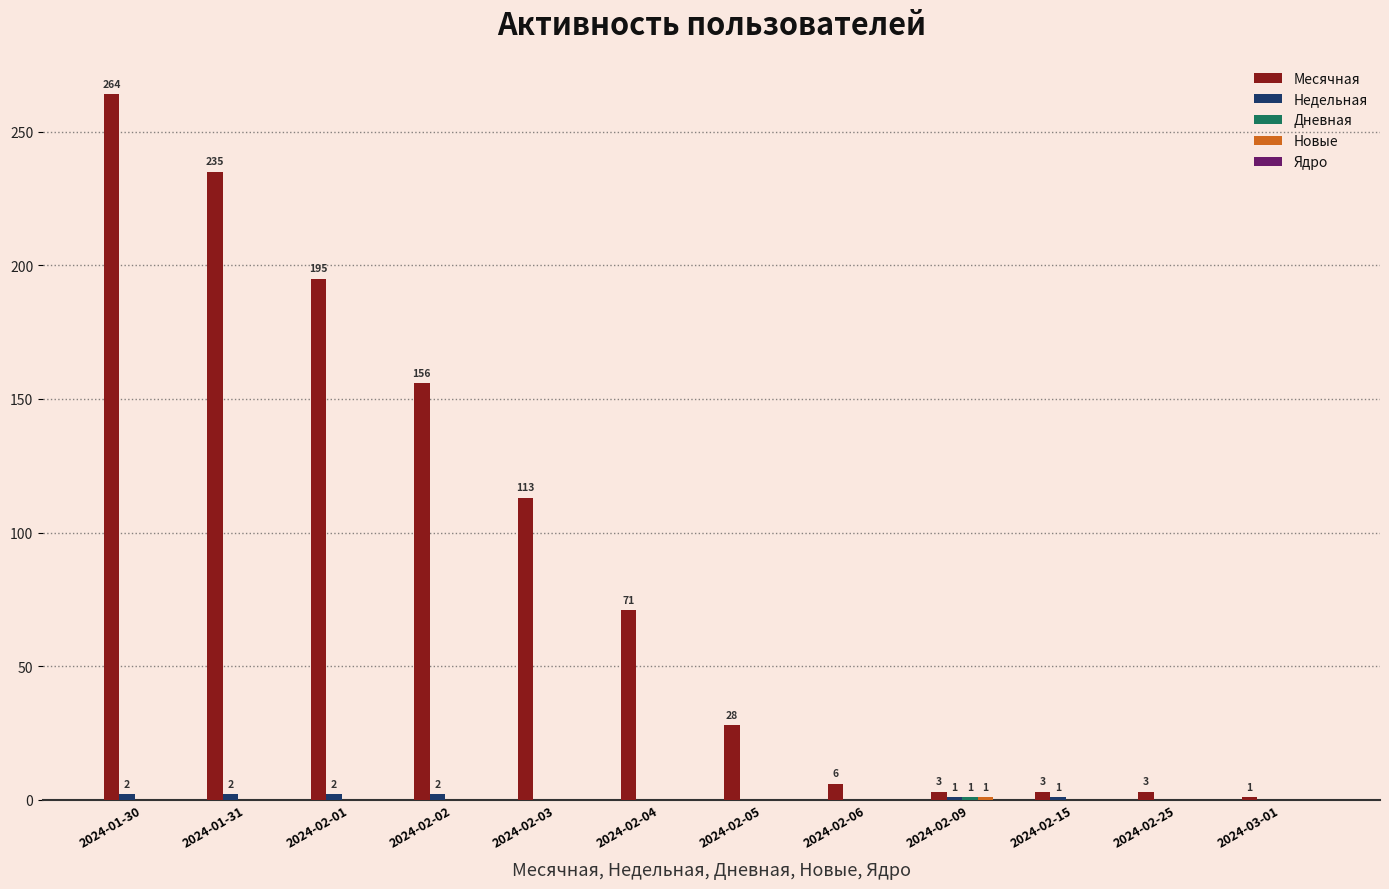

What is the total value across all series at 2024-02-15?

4